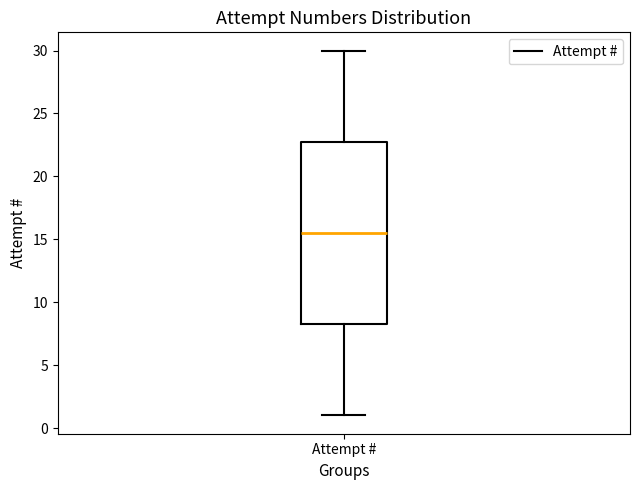

Transcribe this box plot: give where the median line is, the range the box spans, and where the two whiskers end, as read against the y-axis. The values are not printed on the chart, so give them approximately, as read against the axis.

median 15.5, box 8.5 to 23.0, whiskers 1.0 to 30.0